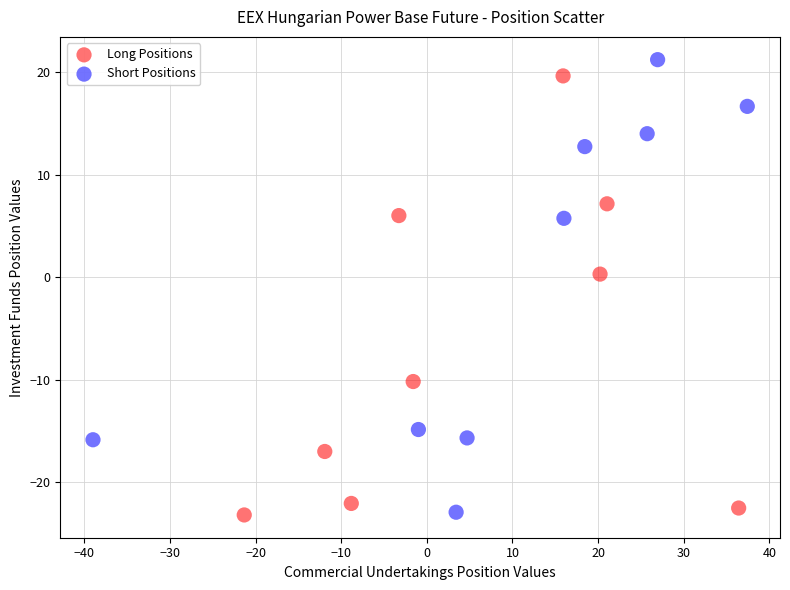

What are all the series names shown in the legend?

Long Positions, Short Positions